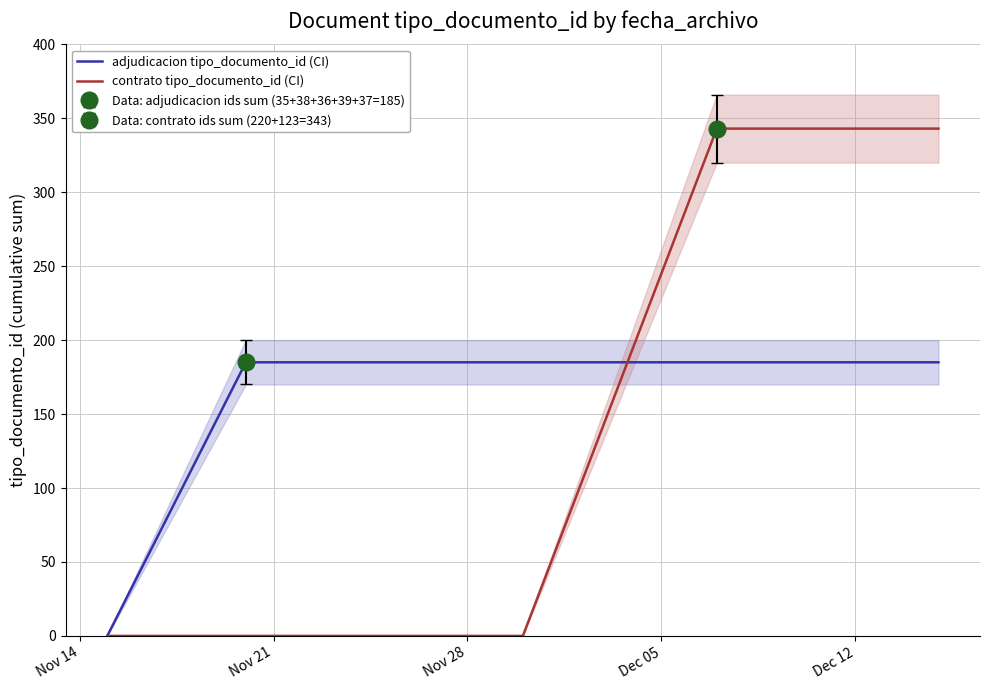

Count the contrato tipo_documento_id (CI) values in the range 0 to 343.

6